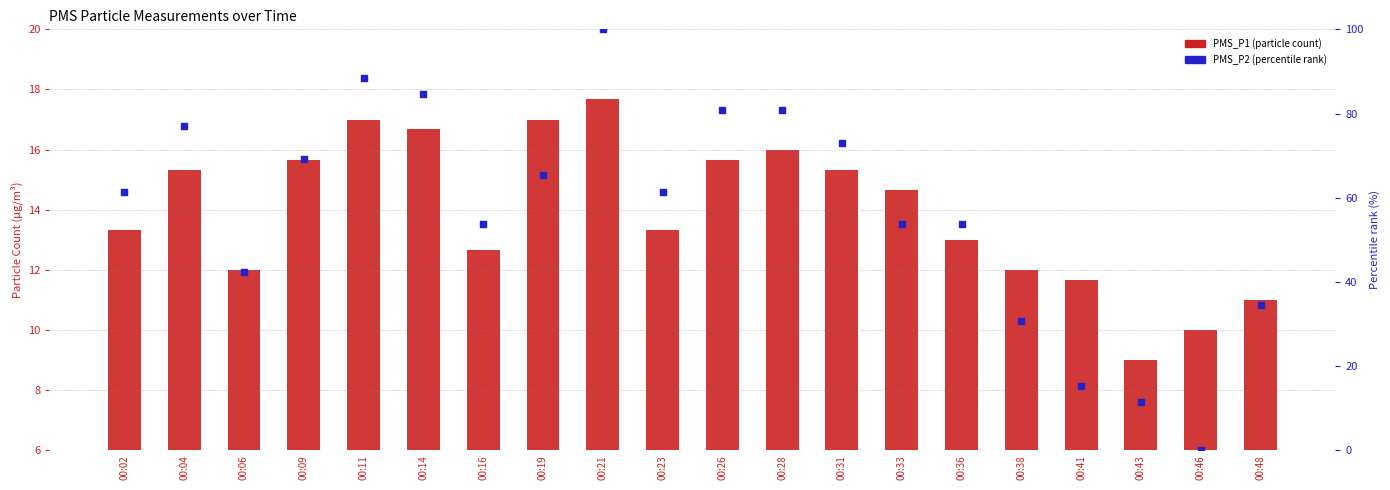

Is the value of PMS_P1 (particle count) at 00:23 greater than the value of PMS_P2 (percentile rank) at 00:46?

Yes